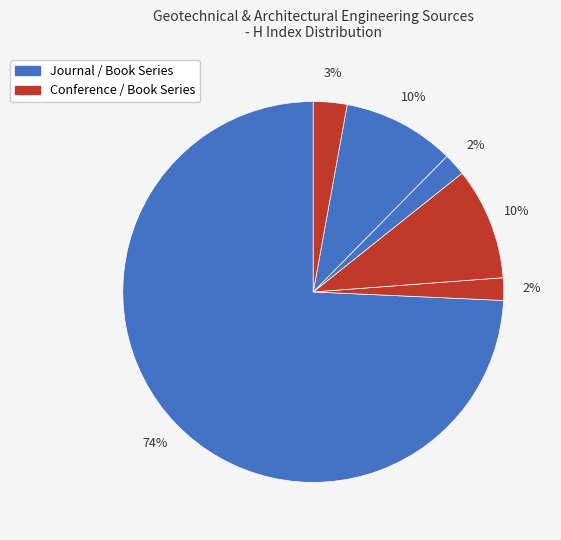

Which category has the smallest portion of the pie?

Rank 2 (H=2)